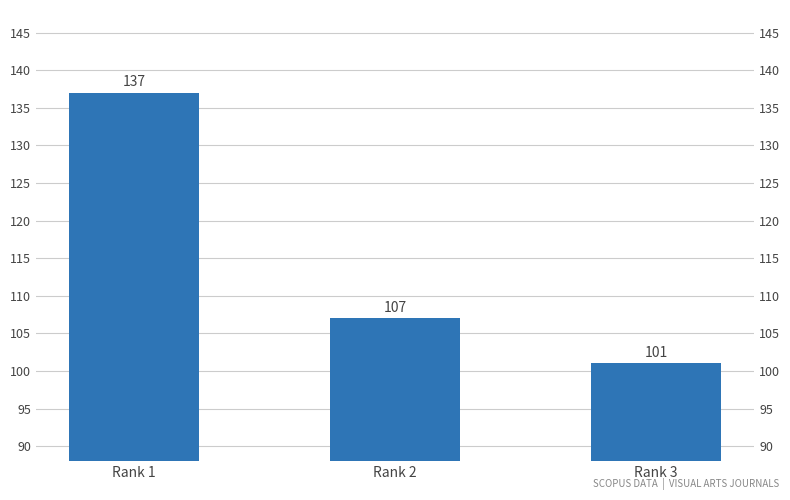

Reading left to right, what are all the values shown in this chart?

Rank 1=137	Rank 2=107	Rank 3=101